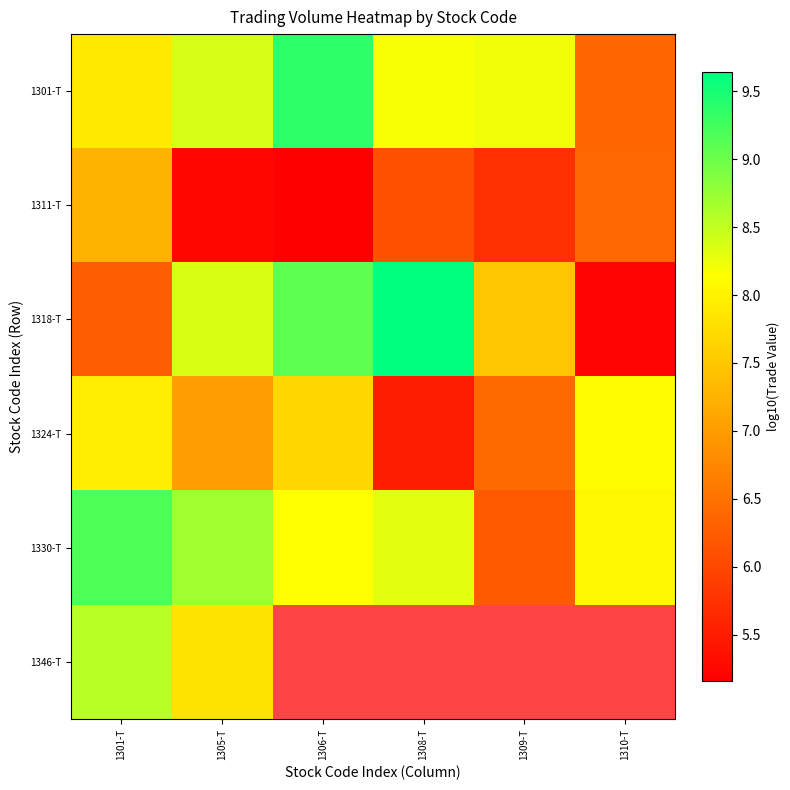

Rank the series by their maximum value, from highest to lowest.

1318-T, 1301-T, 1330-T, 1346-T, 1324-T, 1311-T